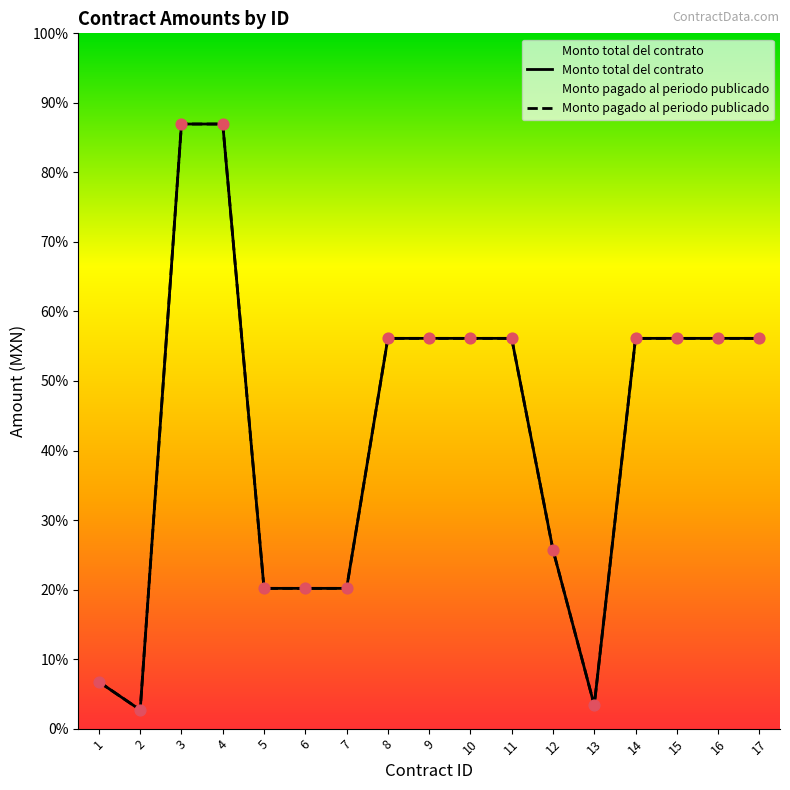

At how many categories does at least one series exceed 99845?

2